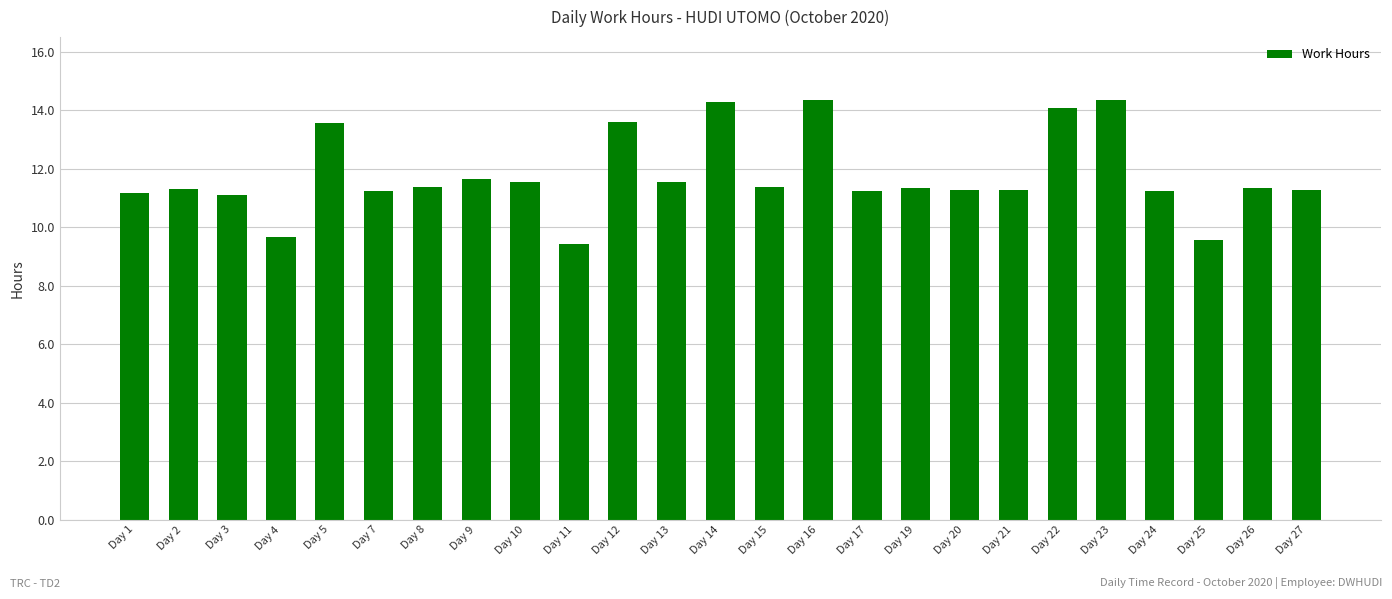

What is the value of the 2nd bar from the left?

11.3